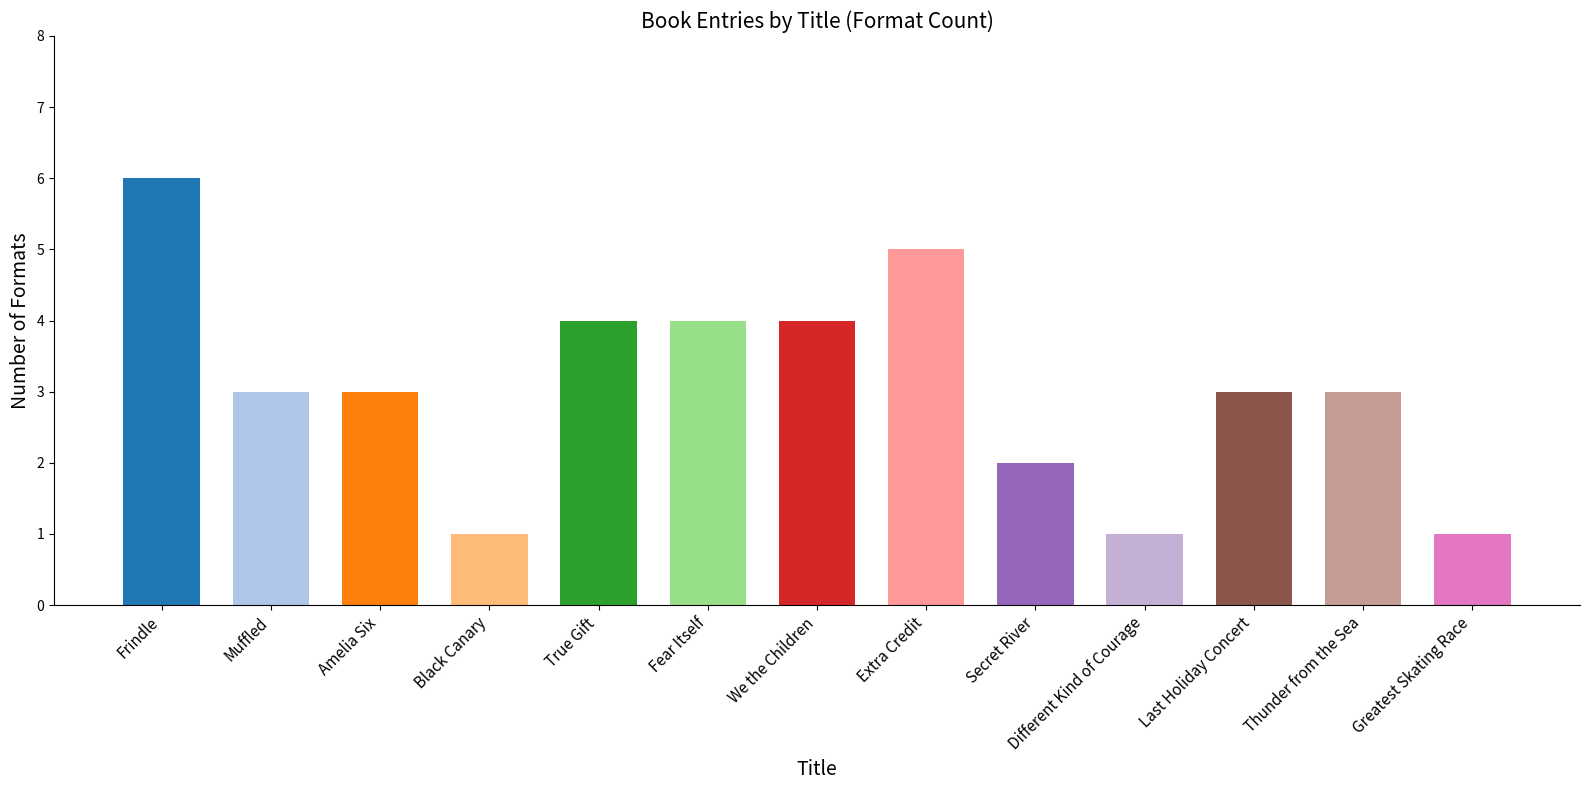

What is the ratio of the value at Amelia Six to the value at We the Children?

0.8